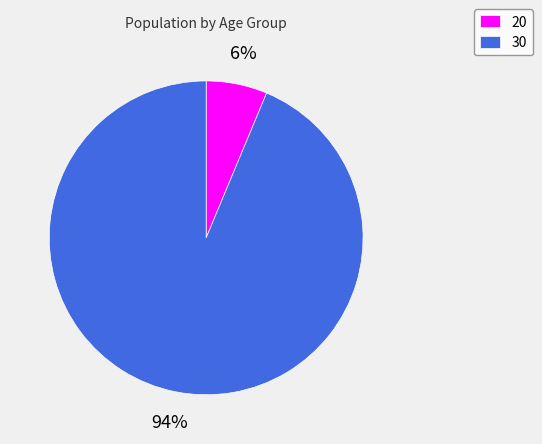

Is it true that 30 is 99% of the pie?

False